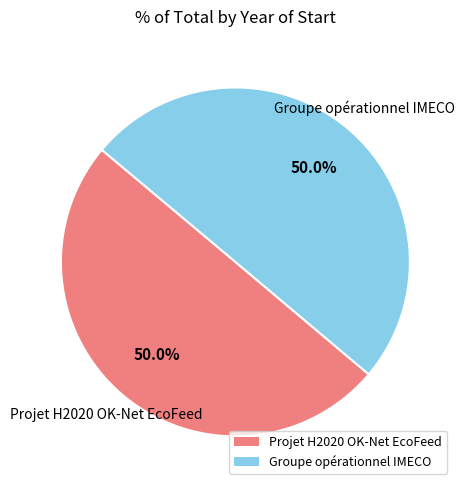

What percentage is NOT represented by Projet H2020 OK-Net EcoFeed?

50.0%